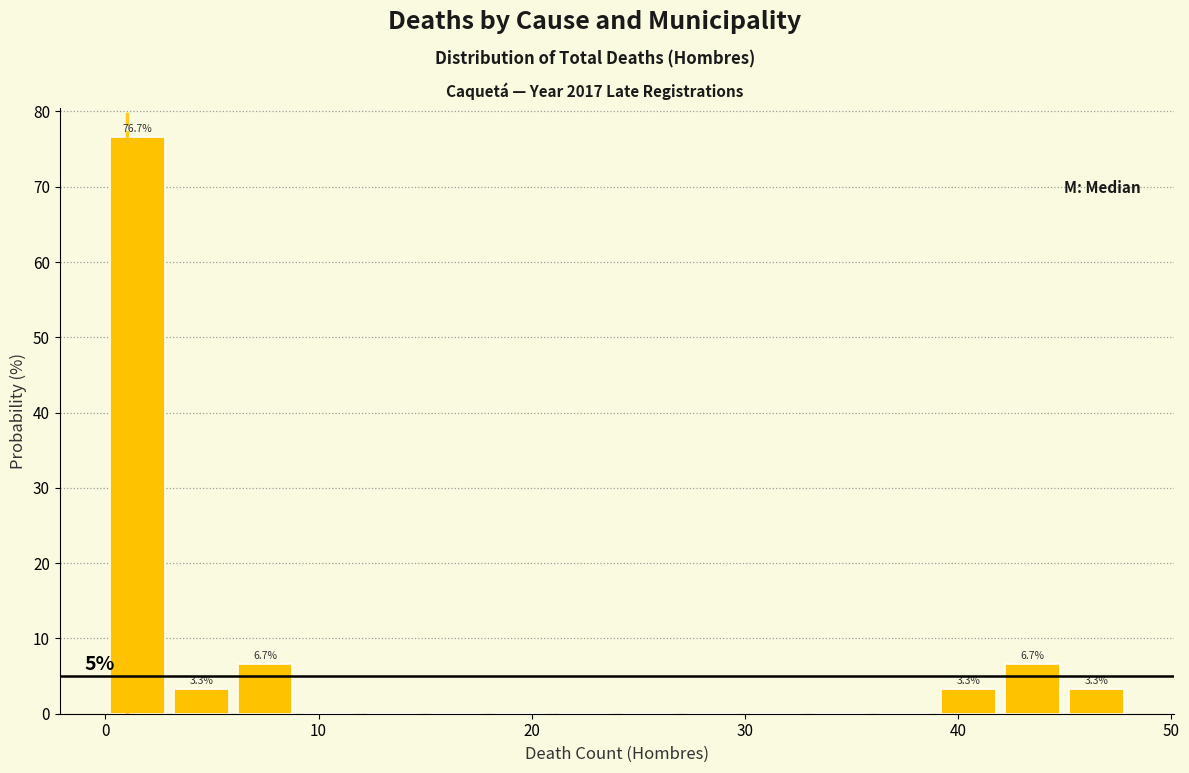

Around what value on the x-axis is the tallest bar? Give the approximate position of its centre, as read against the axis.

2